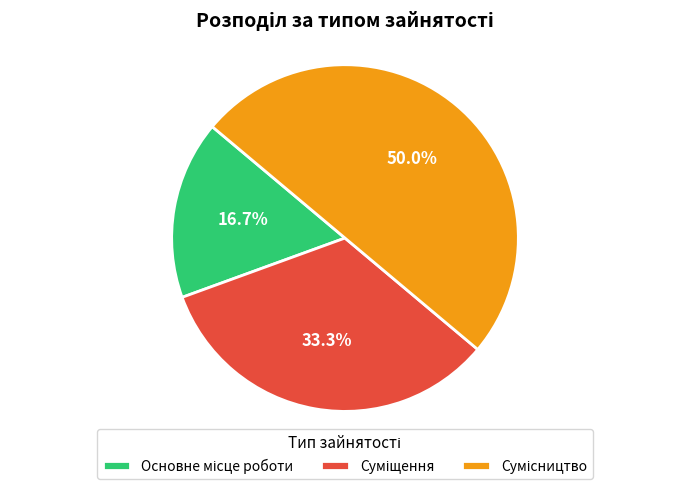

To the nearest percent, what percentage of the pie is Суміщення?

33%